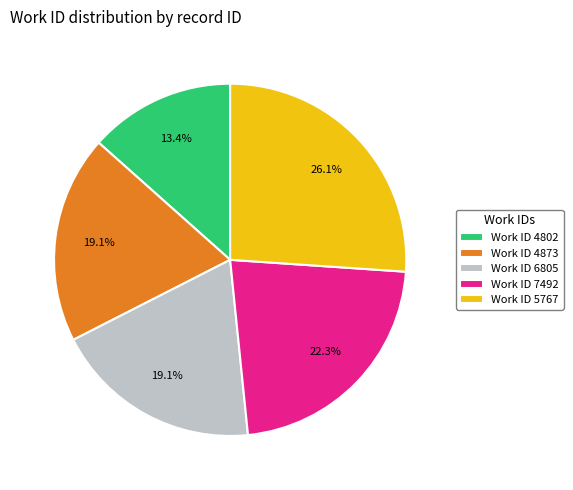

Is there a majority slice in this chart?

No